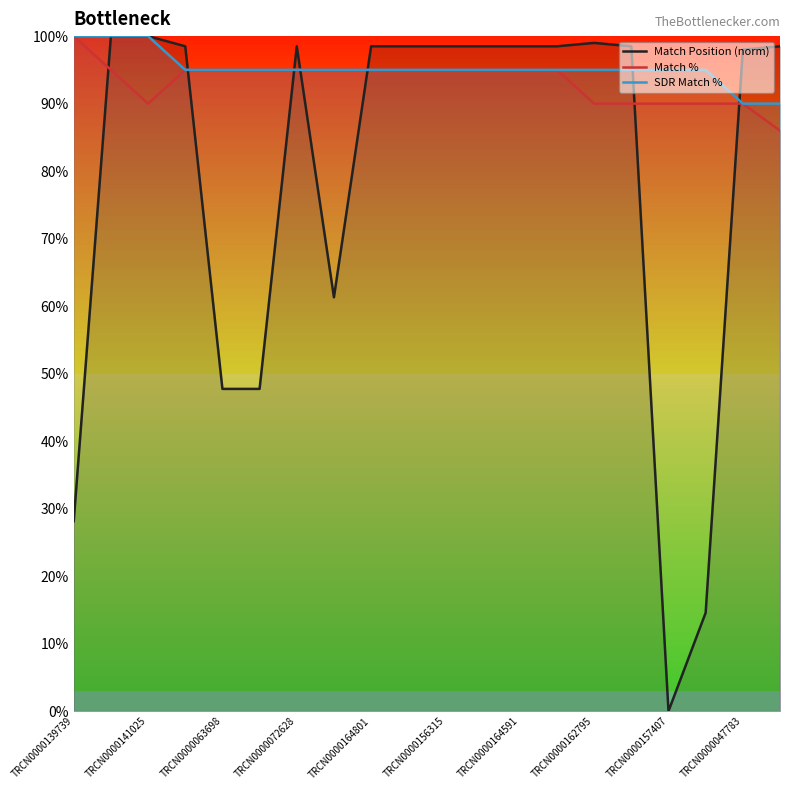

At how many categories does at least one series exceed 84?

20